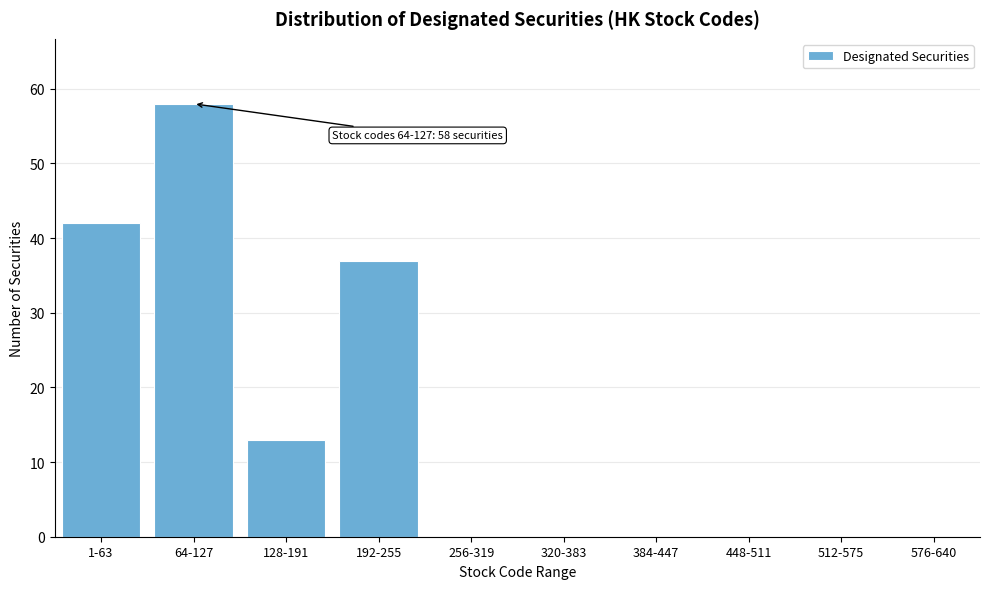

Reading left to right, what are all the values shown in this chart?

1-63=42	64-127=58	128-191=13	192-255=37	256-319=0	320-383=0	384-447=0	448-511=0	512-575=0	576-640=0